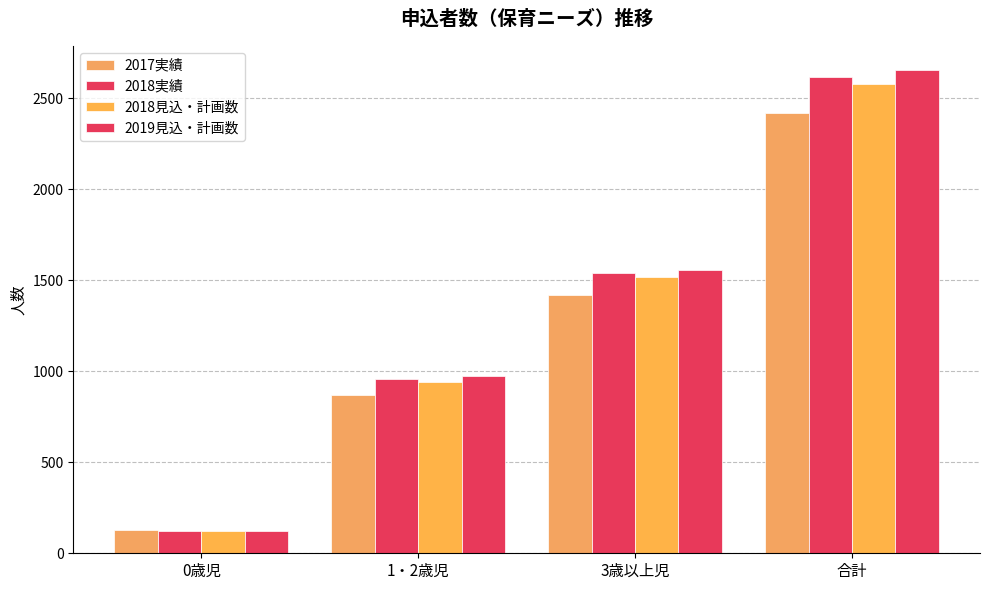

Rank the series at 1・2歳児 from lowest to highest value.

2017実績, 2018見込・計画数, 2018実績, 2019見込・計画数